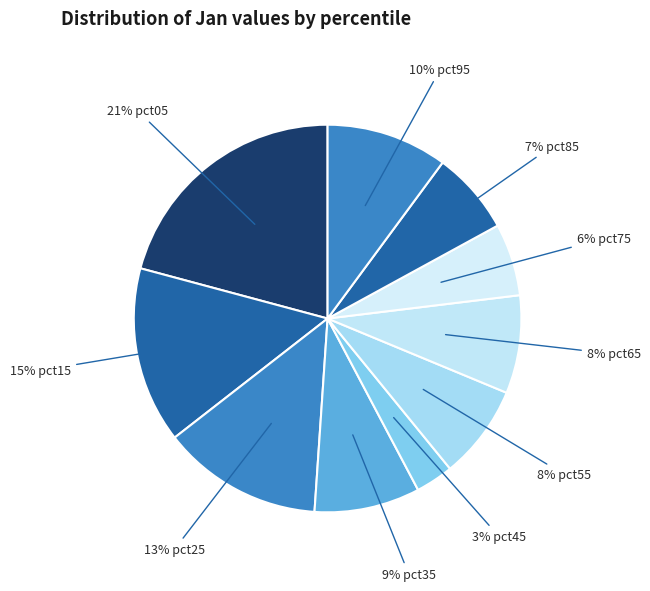

How many segments does this pie chart have?

10